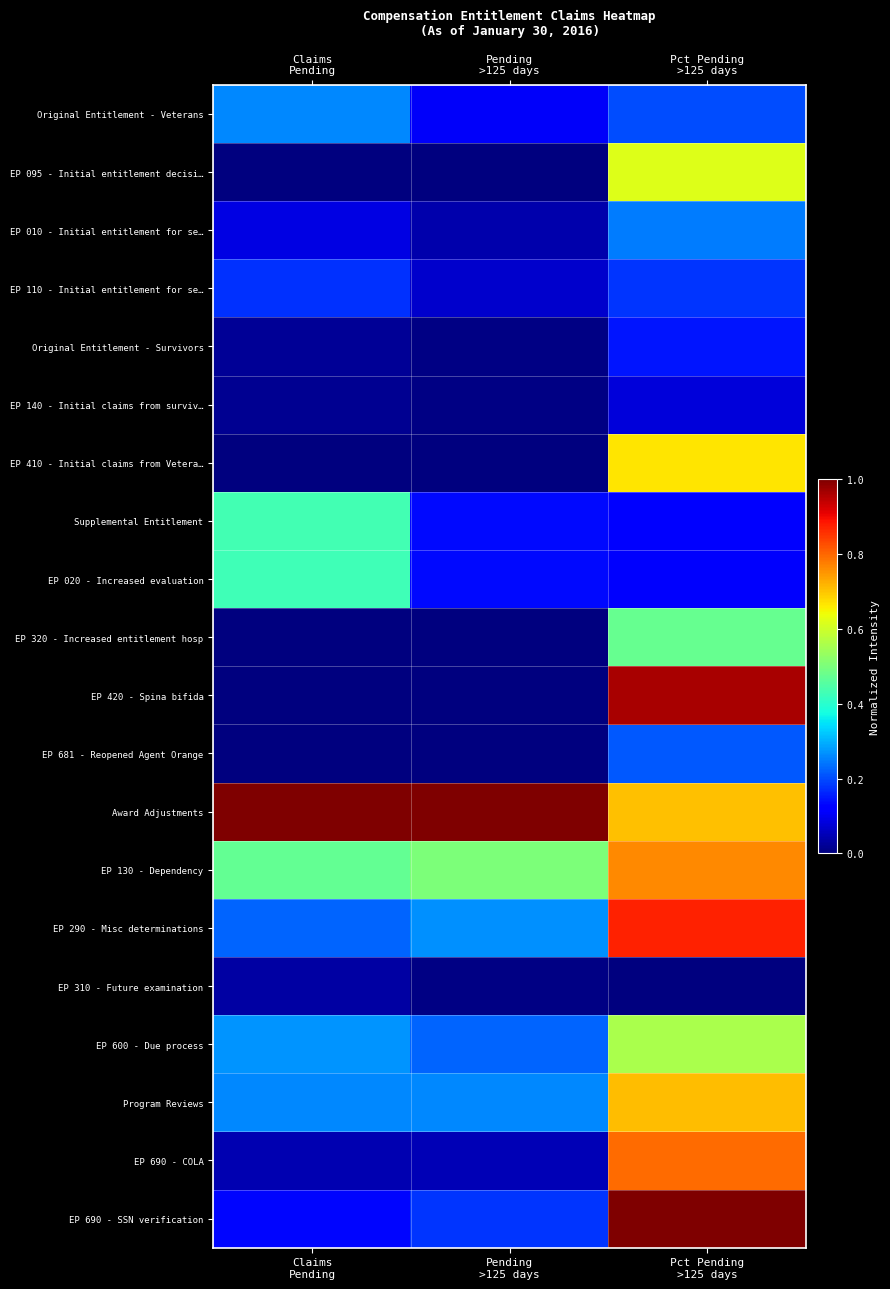

Reading left to right, extract all data points from this chart.

Original Entitlement - Veterans: Claims
Pending=0.3	Pending
>125 days=0.1	Pct Pending
>125 days=0.2
EP 095 - Initial entitlement decisi…: Claims
Pending=0.0	Pending
>125 days=0.0	Pct Pending
>125 days=0.6
EP 010 - Initial entitlement for se…: Claims
Pending=0.1	Pending
>125 days=0.0	Pct Pending
>125 days=0.2
EP 110 - Initial entitlement for se…: Claims
Pending=0.2	Pending
>125 days=0.1	Pct Pending
>125 days=0.2
Original Entitlement - Survivors: Claims
Pending=0.0	Pending
>125 days=0.0	Pct Pending
>125 days=0.1
EP 140 - Initial claims from surviv…: Claims
Pending=0.0	Pending
>125 days=0.0	Pct Pending
>125 days=0.1
EP 410 - Initial claims from Vetera…: Claims
Pending=0.0	Pending
>125 days=0.0	Pct Pending
>125 days=0.7
Supplemental Entitlement: Claims
Pending=0.4	Pending
>125 days=0.1	Pct Pending
>125 days=0.1
EP 020 - Increased evaluation: Claims
Pending=0.4	Pending
>125 days=0.1	Pct Pending
>125 days=0.1
EP 320 - Increased entitlement hosp: Claims
Pending=0.0	Pending
>125 days=0.0	Pct Pending
>125 days=0.5
EP 420 - Spina bifida: Claims
Pending=0.0	Pending
>125 days=0.0	Pct Pending
>125 days=1.0
EP 681 - Reopened Agent Orange: Claims
Pending=0.0	Pending
>125 days=0.0	Pct Pending
>125 days=0.2
Award Adjustments: Claims
Pending=1.0	Pending
>125 days=1.0	Pct Pending
>125 days=0.7
EP 130 - Dependency: Claims
Pending=0.5	Pending
>125 days=0.5	Pct Pending
>125 days=0.8
EP 290 - Misc determinations: Claims
Pending=0.2	Pending
>125 days=0.3	Pct Pending
>125 days=0.9
EP 310 - Future examination: Claims
Pending=0.0	Pending
>125 days=0.0	Pct Pending
>125 days=0.0
EP 600 - Due process: Claims
Pending=0.3	Pending
>125 days=0.2	Pct Pending
>125 days=0.6
Program Reviews: Claims
Pending=0.3	Pending
>125 days=0.3	Pct Pending
>125 days=0.7
EP 690 - COLA: Claims
Pending=0.0	Pending
>125 days=0.0	Pct Pending
>125 days=0.8
EP 690 - SSN verification: Claims
Pending=0.1	Pending
>125 days=0.2	Pct Pending
>125 days=1.0